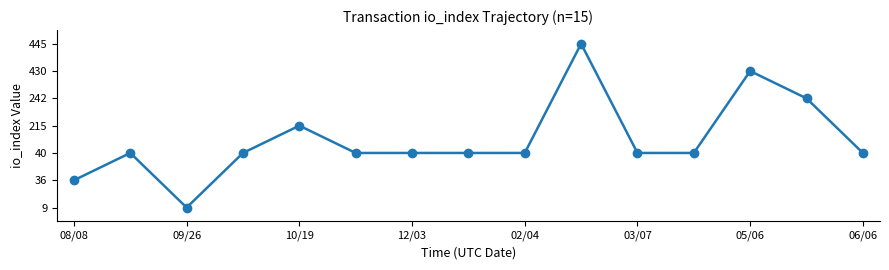

Does the chart have visible grid lines?

No